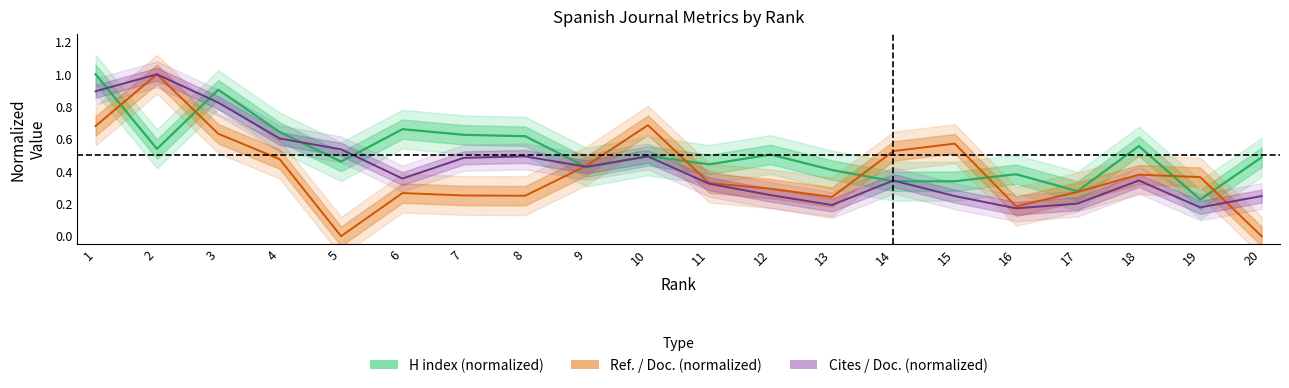

What is the value of the H index point at the 19th from the left?

0.2